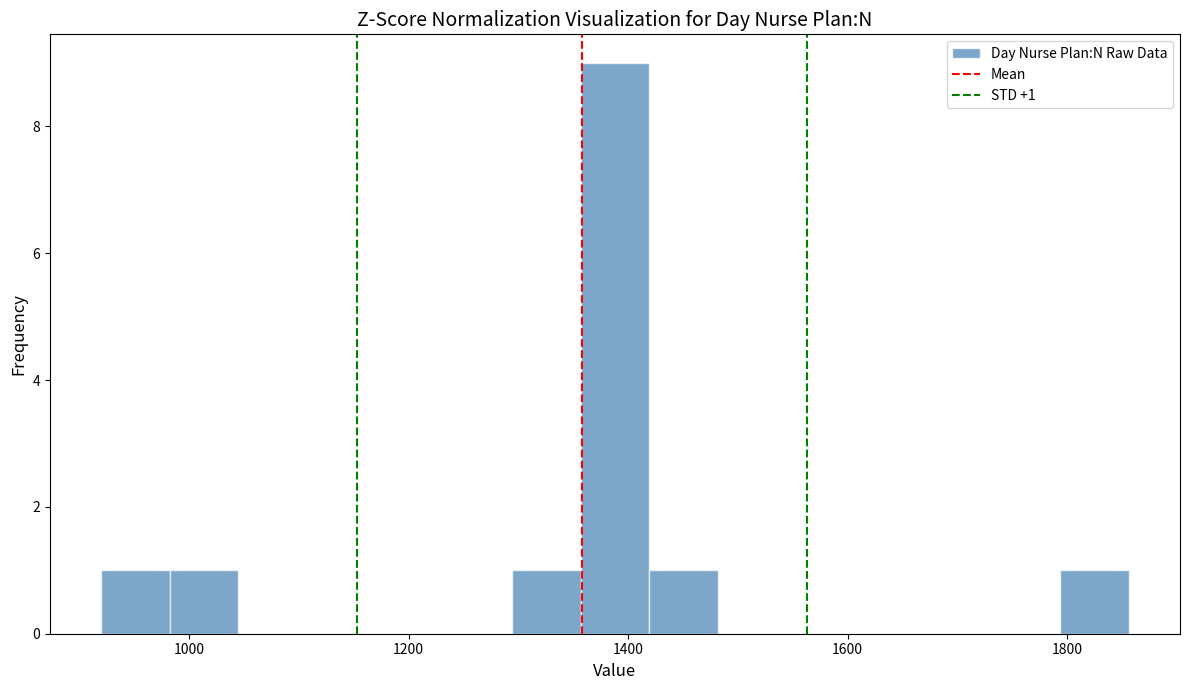

Around what value on the x-axis is the tallest bar? Give the approximate position of its centre, as read against the axis.

1380